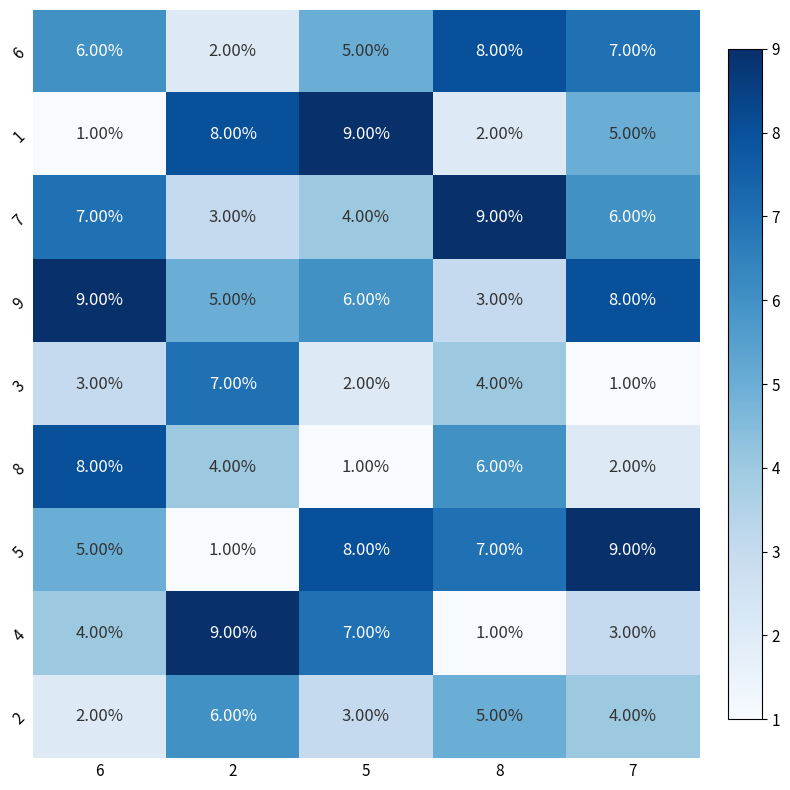

Which series has the largest total across all categories?

9